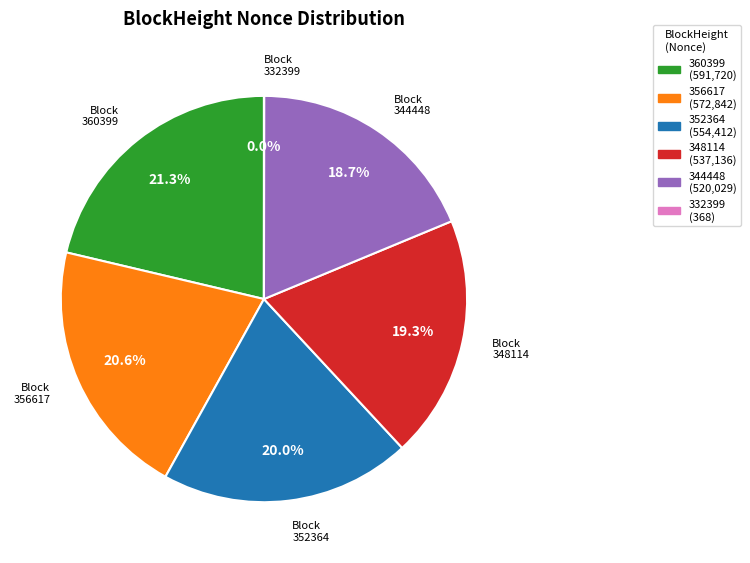

Does any single category account for the majority?

No